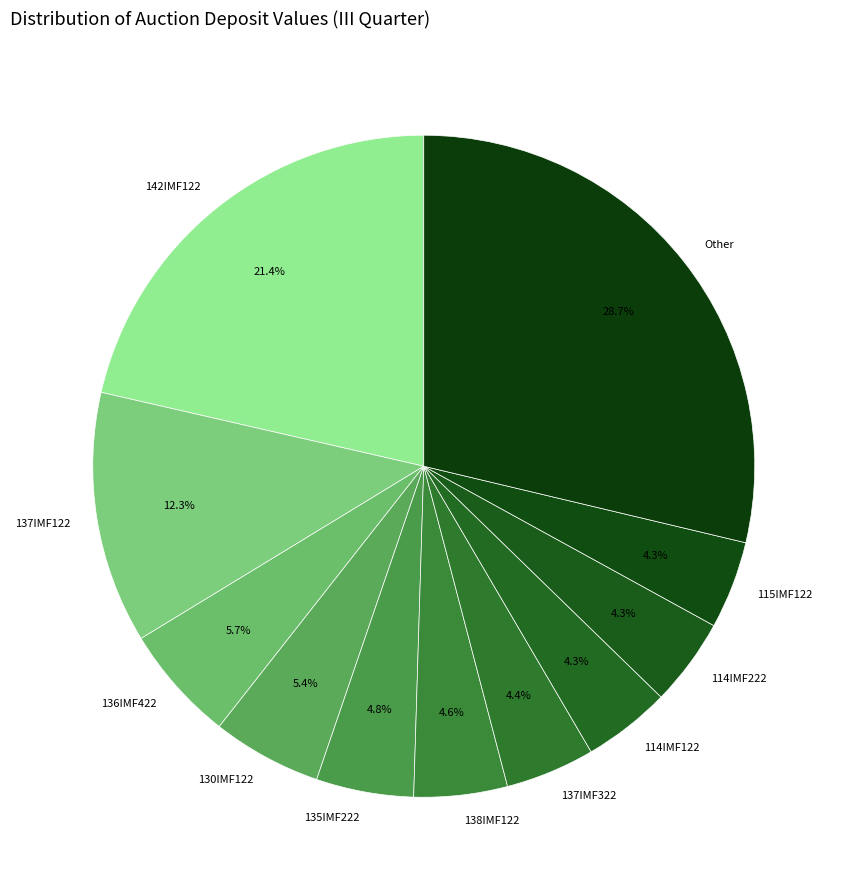

Combined, do 130IMF122 and 137IMF322 account for over 50%?

No